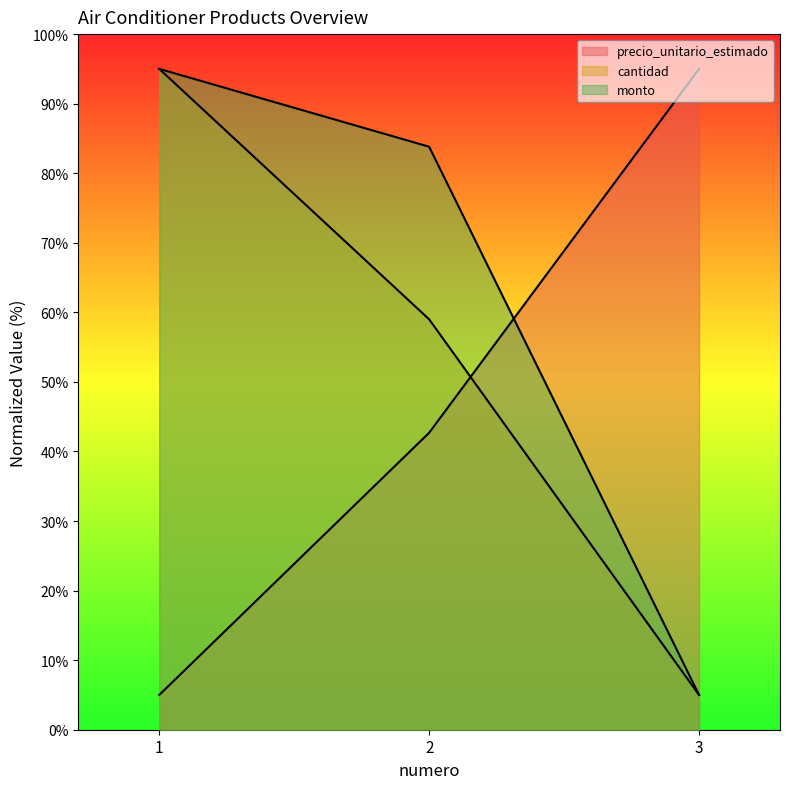

Reading left to right, list all the values displayed in this chart.

precio_unitario_estimado: 5.0	42.7	95.0
cantidad: 95.0	59.0	5.0
monto: 95.0	83.8	5.0